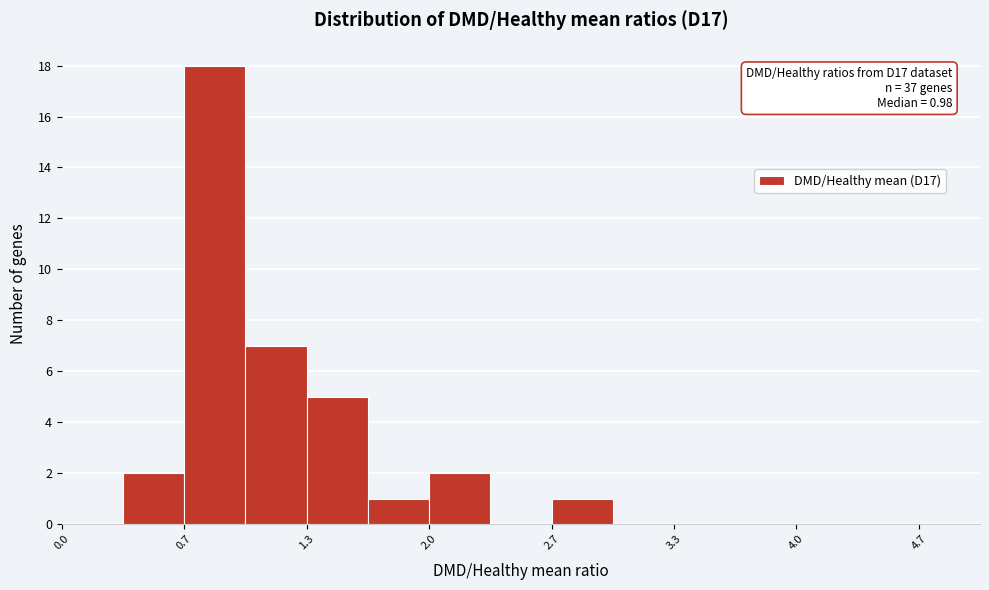

Read against the x-axis, roughly where is the centre of the tallest bar?

0.8